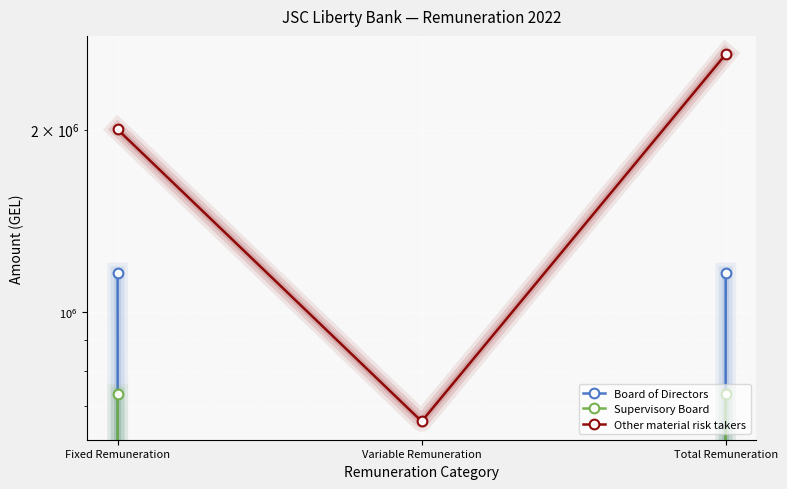

Which series has the largest range (max minus min)?

Other material risk takers